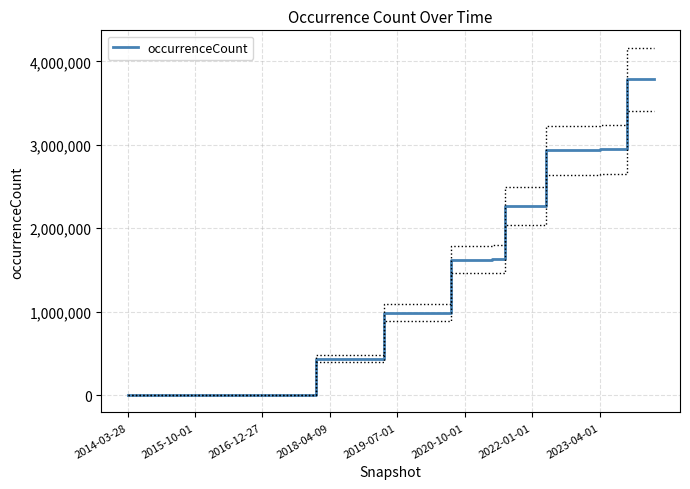

Does the chart have visible grid lines?

Yes